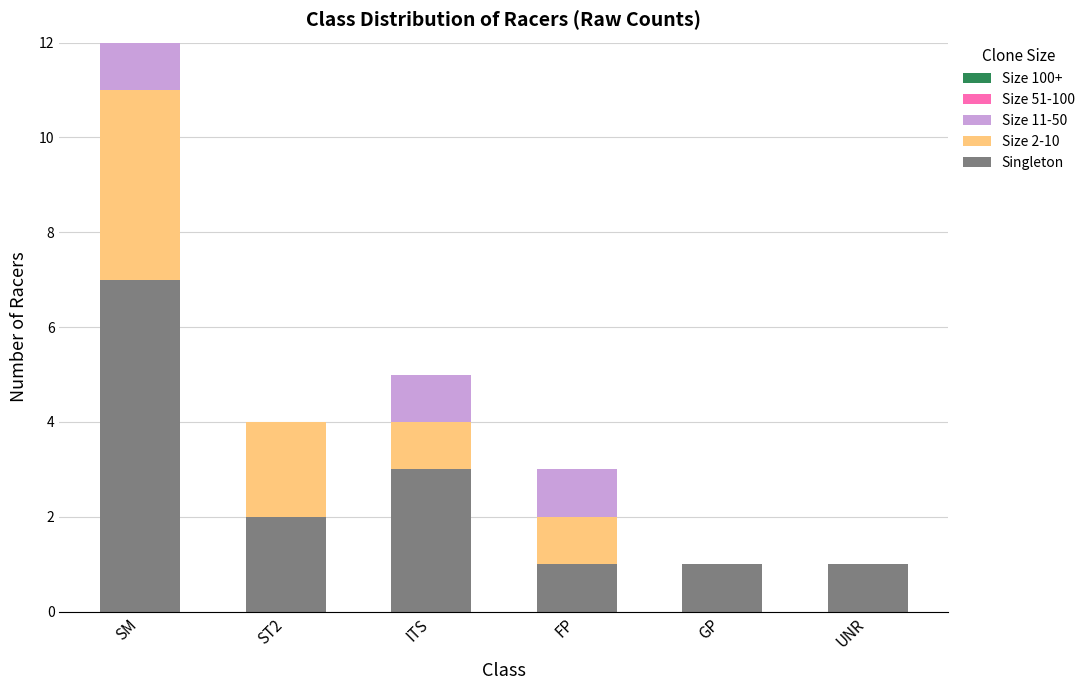

Are the bars horizontal?

No